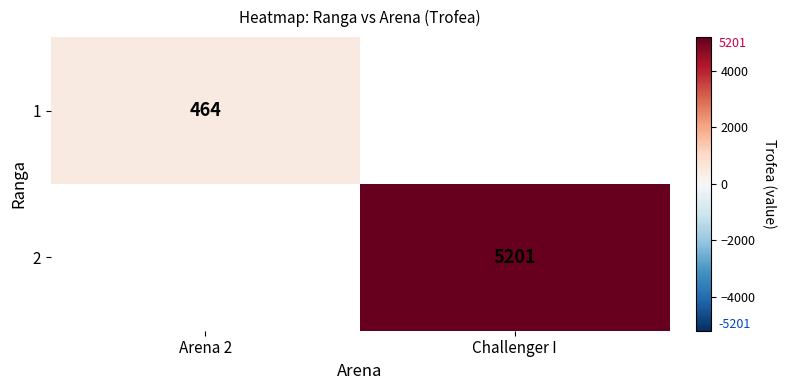

Is it true that 1 equals 141 at Arena 2?

False